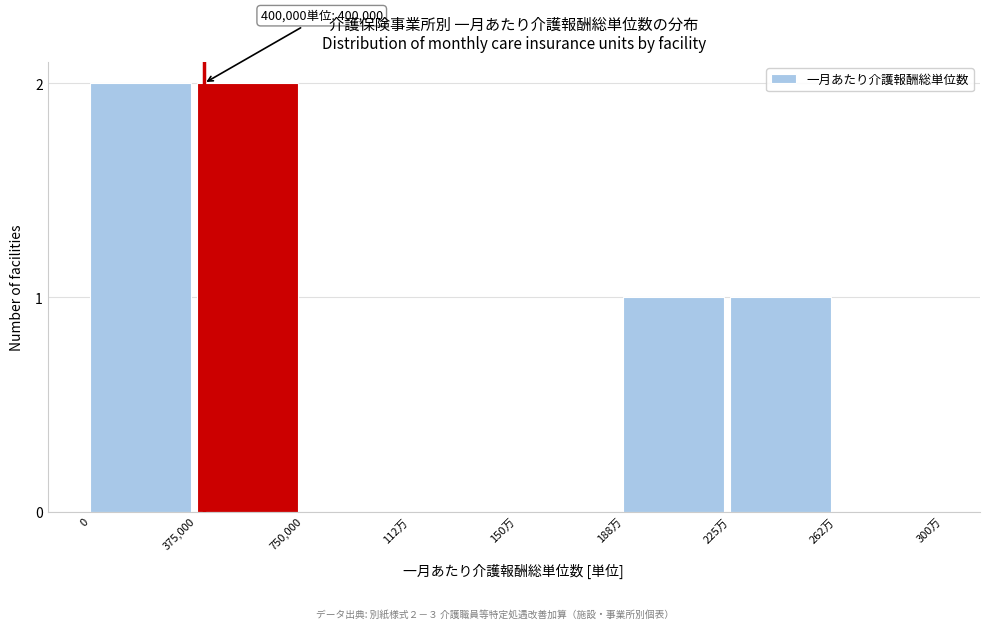

Reading right to left, extract all data points from this chart.

262万=0	225万=1	188万=1	150万=0	112万=0	750,000=0	375,000=2	0=2